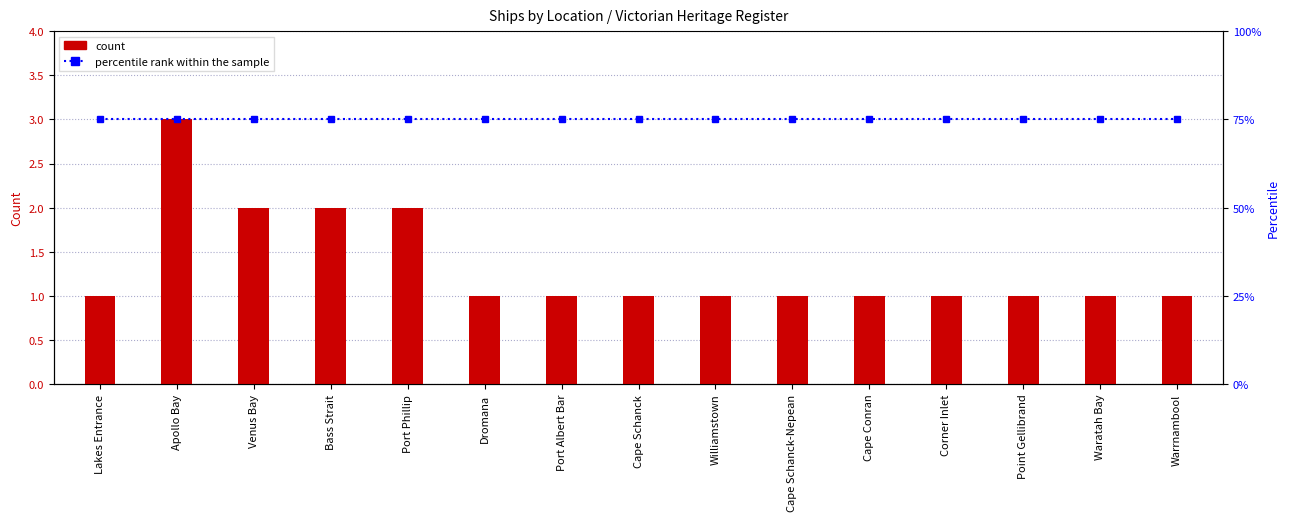

What is the approximate value of Count at Apollo Bay?

3